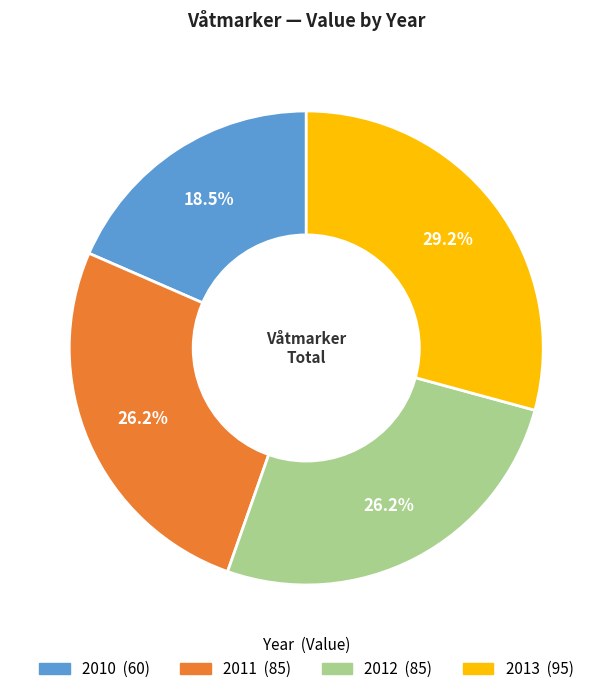

What percentage is the 2013 slice, to the nearest percent?

29%